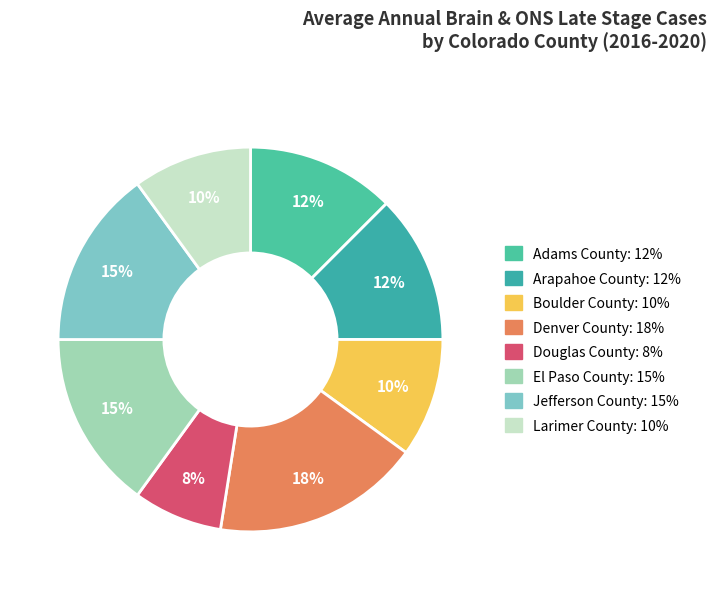

To the nearest percent, what percentage of the pie is Denver County?

18%